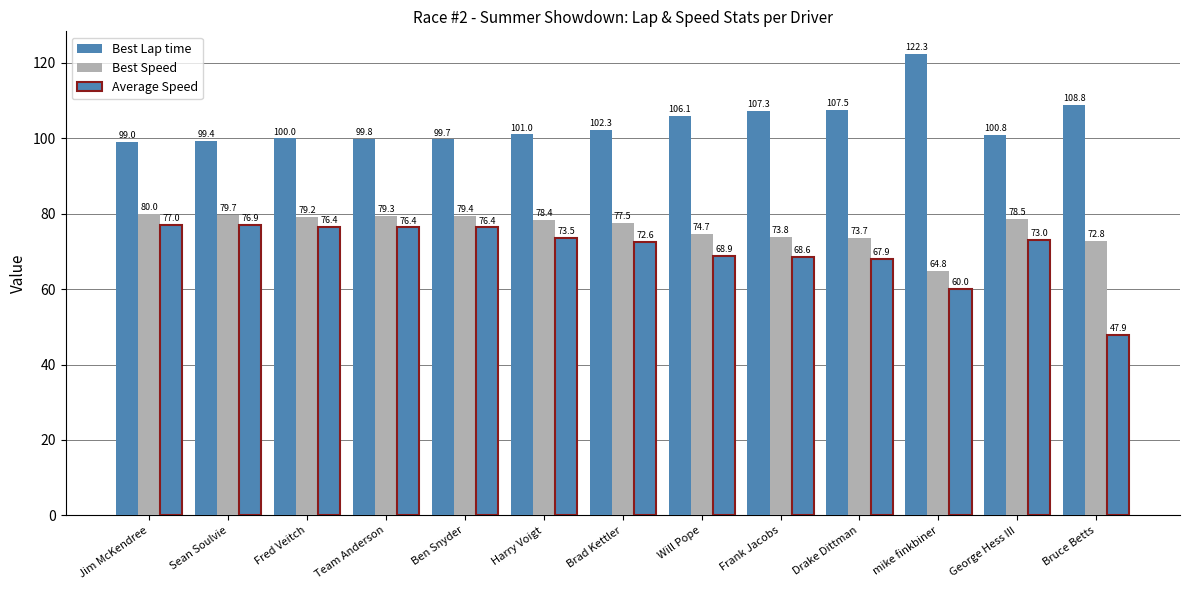

How many bars are there in total?

39